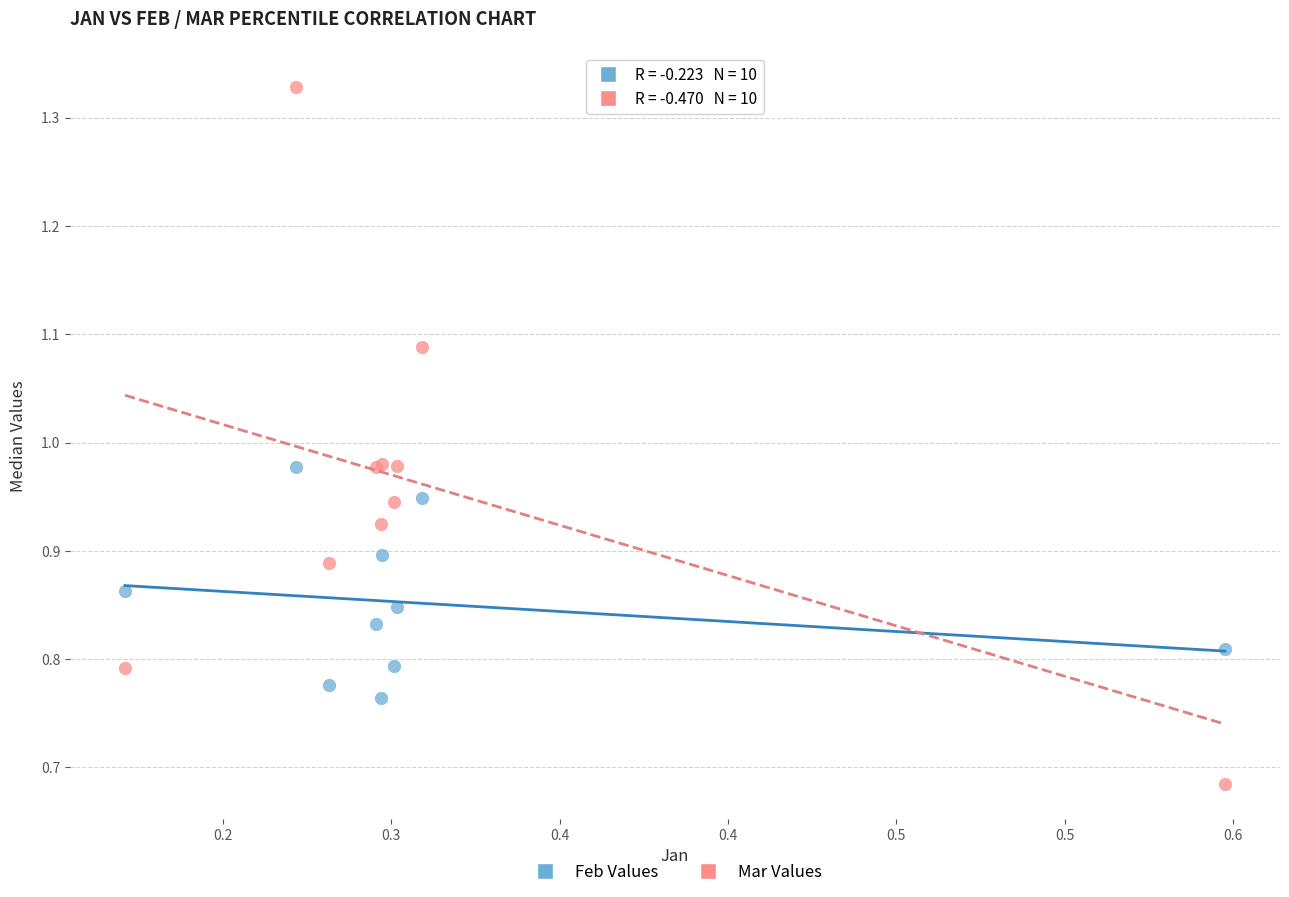

What is the X range (max minus min) for the scatter plot?

0.3